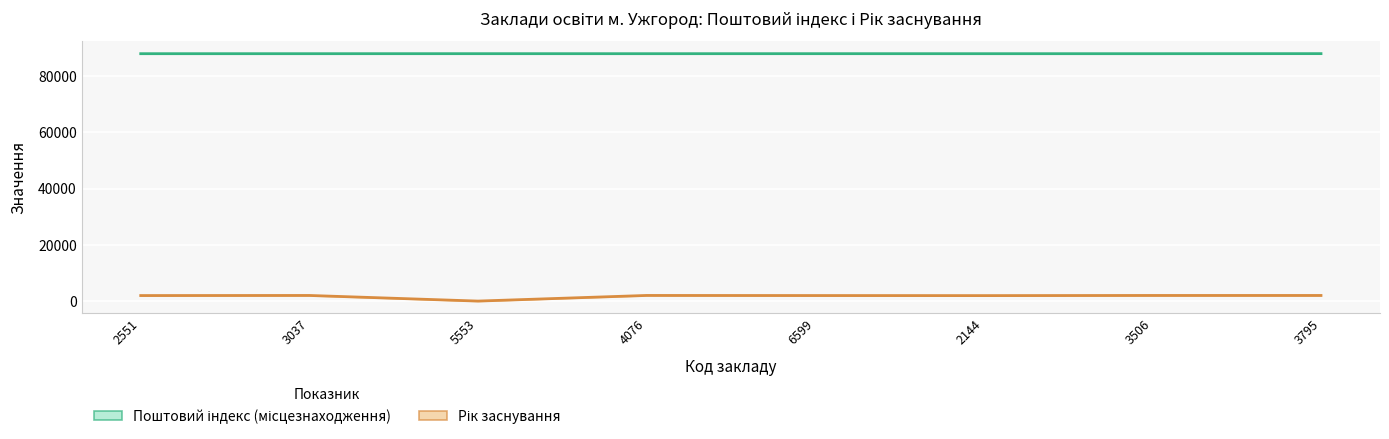

How many values in the Поштовий індекс (місцезнаходження) series exceed 88000?

3